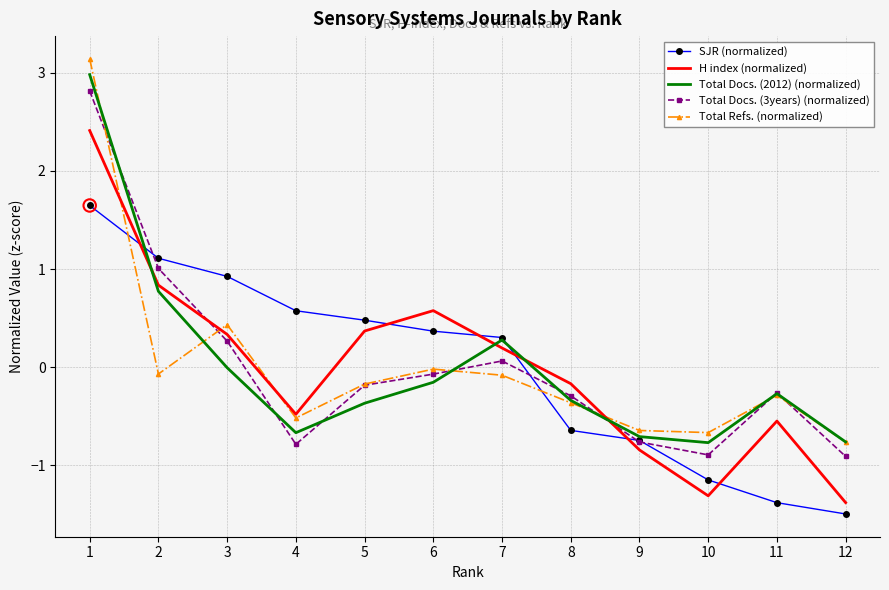

What is the difference between the highest and lowest values at 1?

1.5